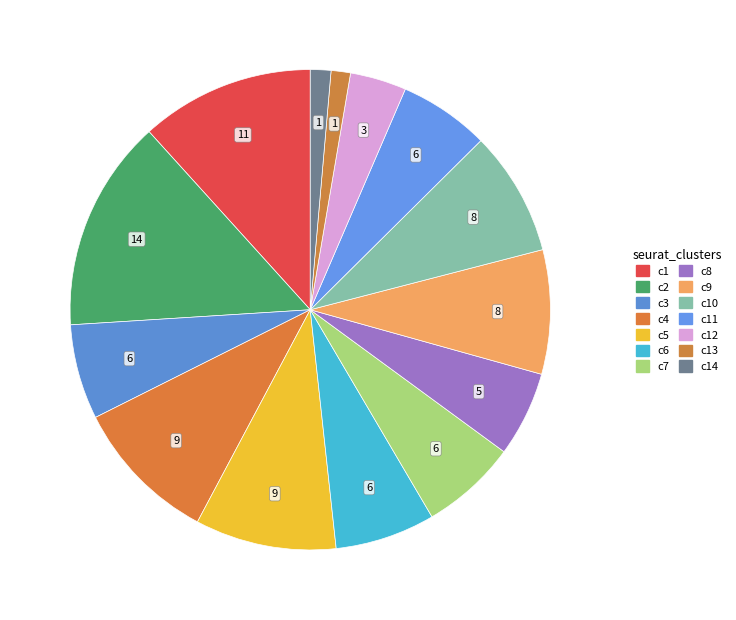

To the nearest percent, what is the difference between the largest and smallest slice percentages?

13%